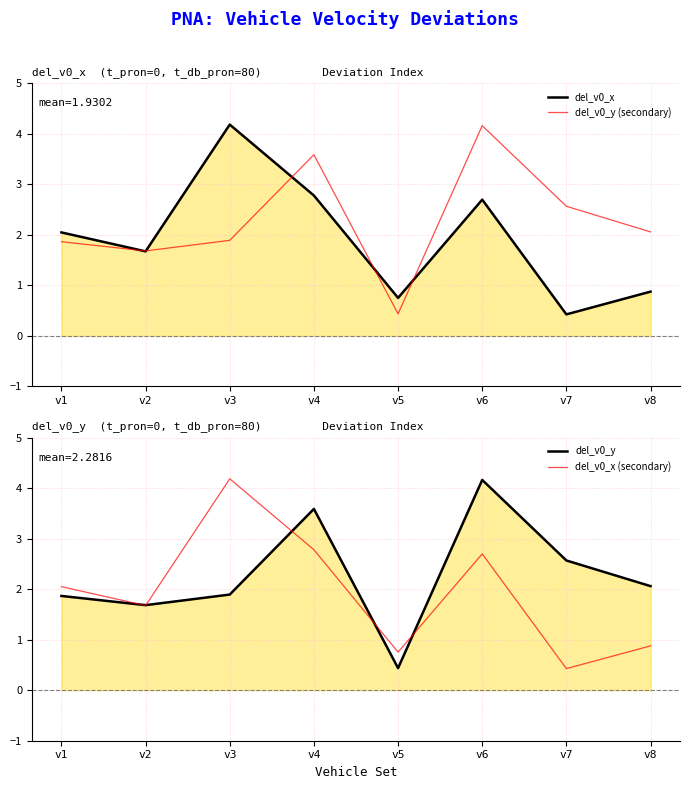

True or false: del_v0_x (secondary) and del_v0_x intersect in this chart.

False